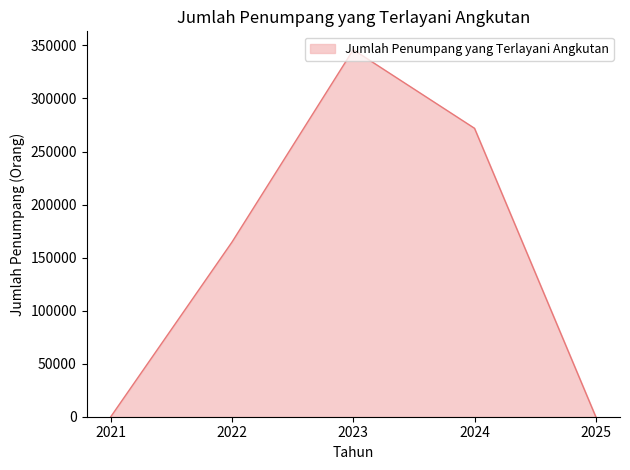

What is the average value?

156519